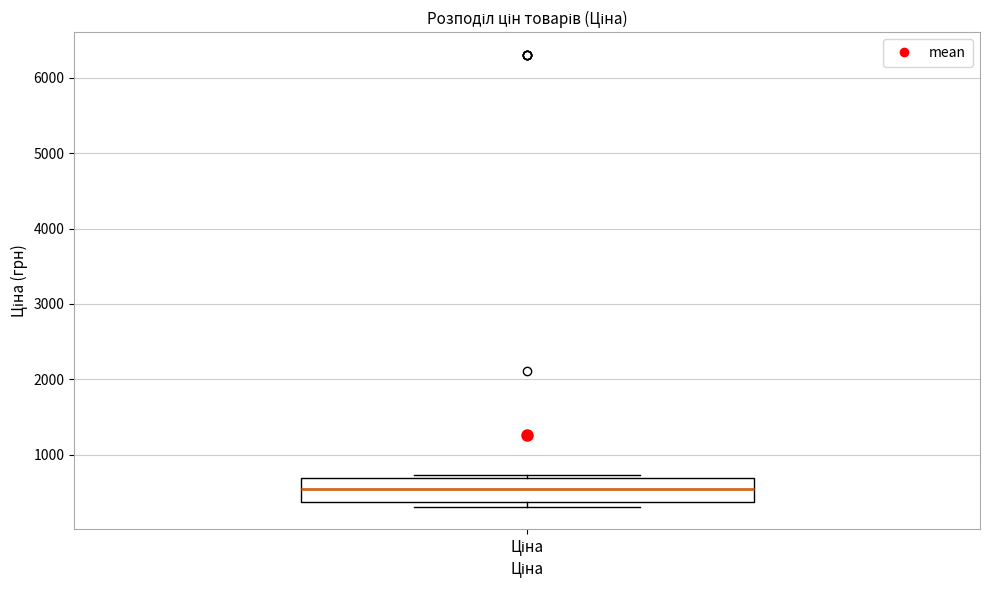

Transcribe this box plot: give where the median line is, the range the box spans, and where the two whiskers end, as read against the y-axis. The values are not printed on the chart, so give them approximately, as read against the axis.

median 500, box 400 to 700, whiskers 300 to 700 (just above the box's upper edge)